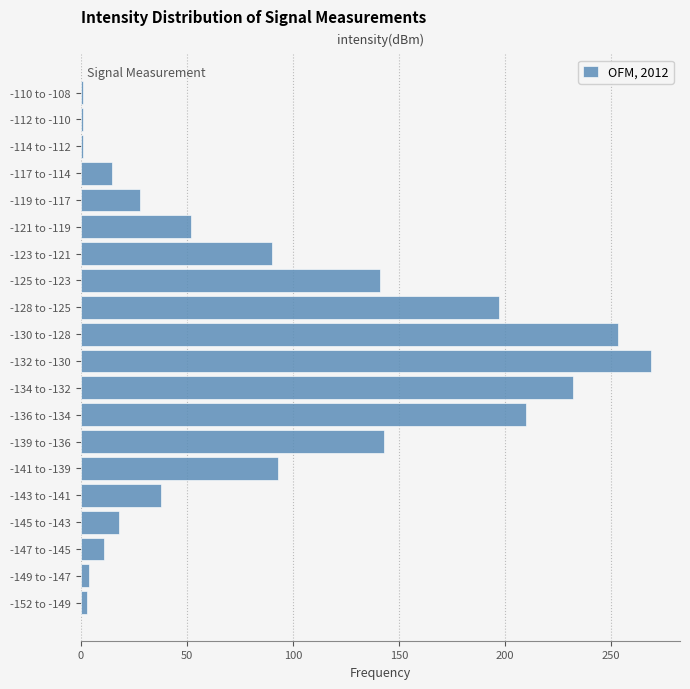

Which has a higher value, -125 to -123 or -117 to -114?

-125 to -123